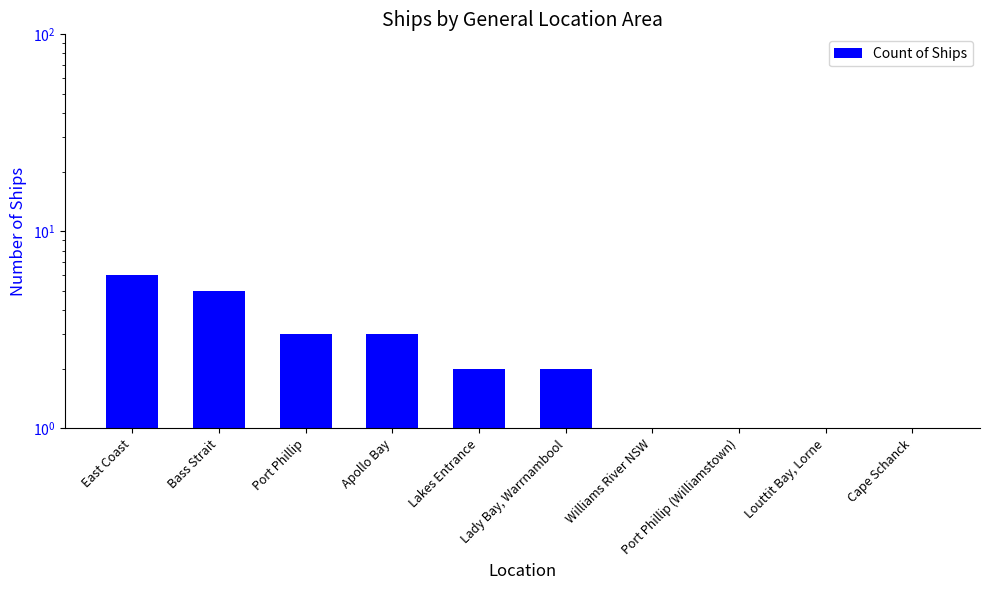

The chart shows a value of 1 at Port Phillip (Williamstown). True or false?

True